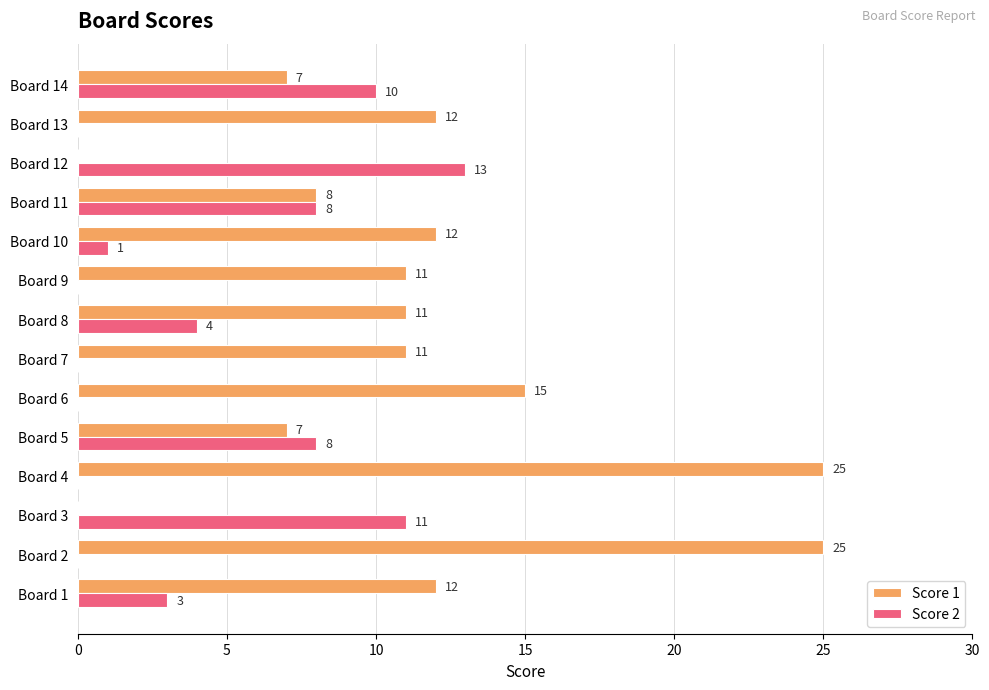

What is the sum of the Score 1 values at Board 10 and Board 4?

37